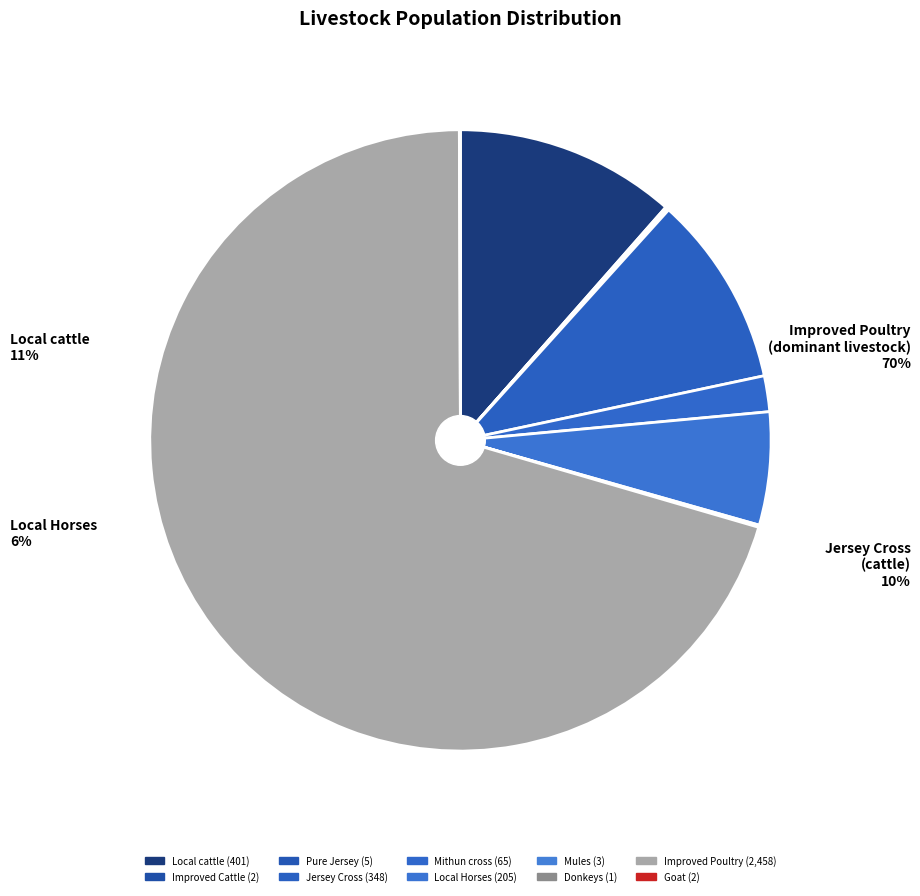

What percentage do Donkeys and Improved Poultry together represent?

70.5%